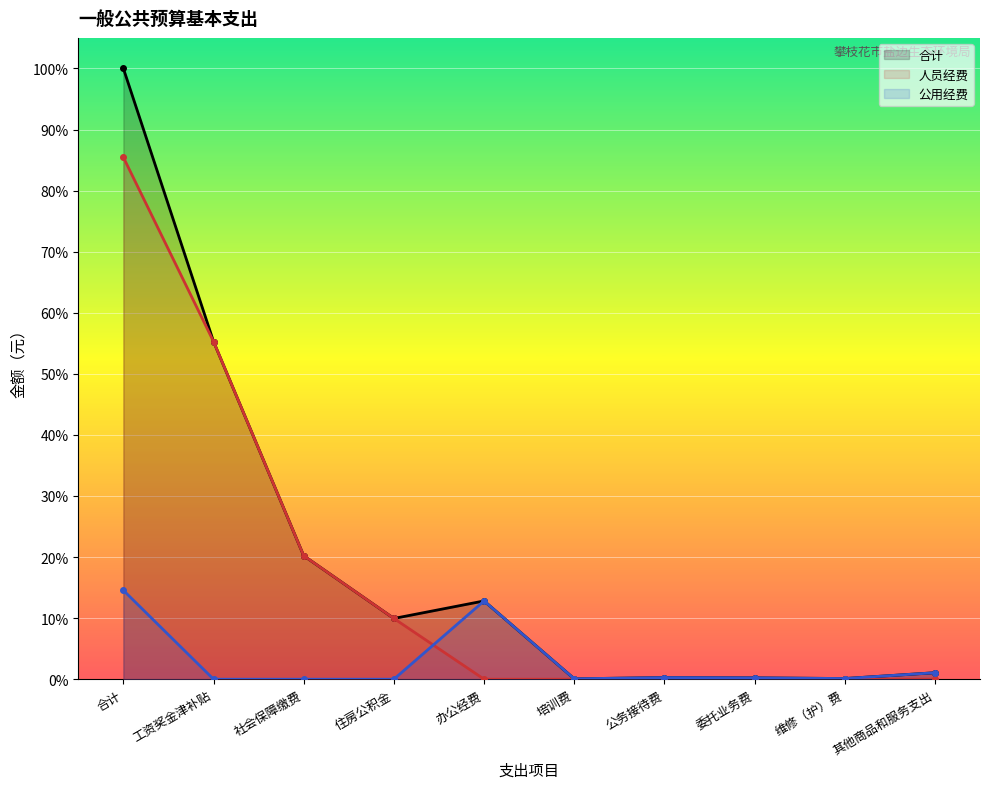

True or false: 合计 and 人员经费 intersect in this chart.

False